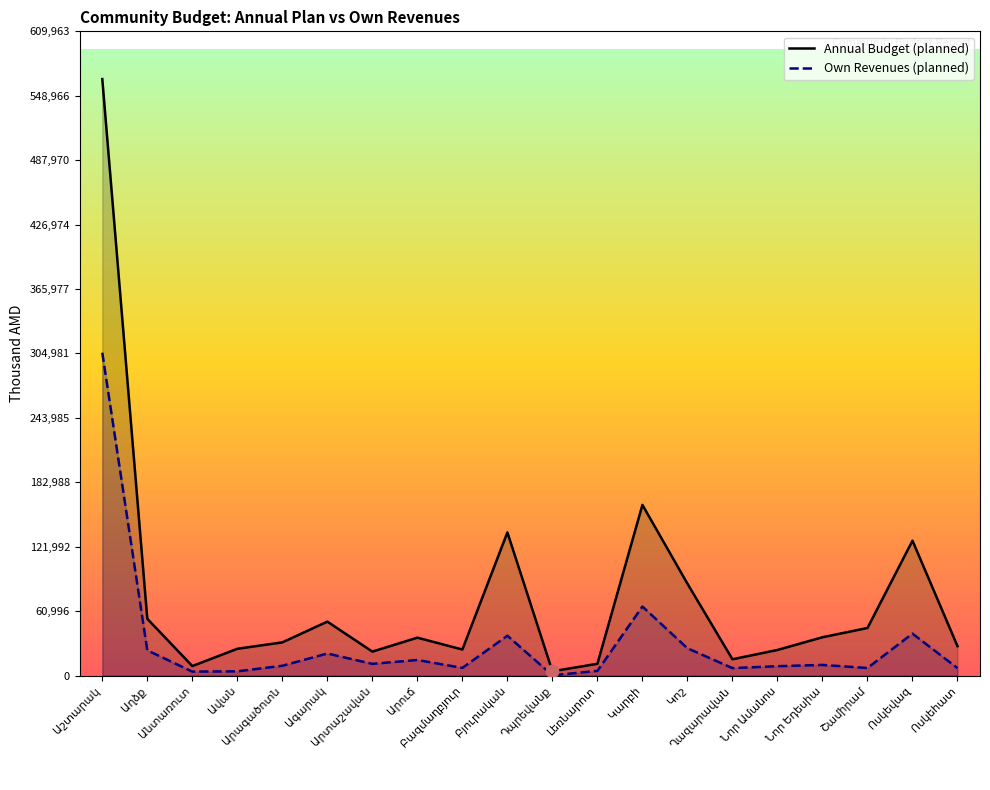

Which series reaches the minimum Y coordinate?

Own Revenues (planned)